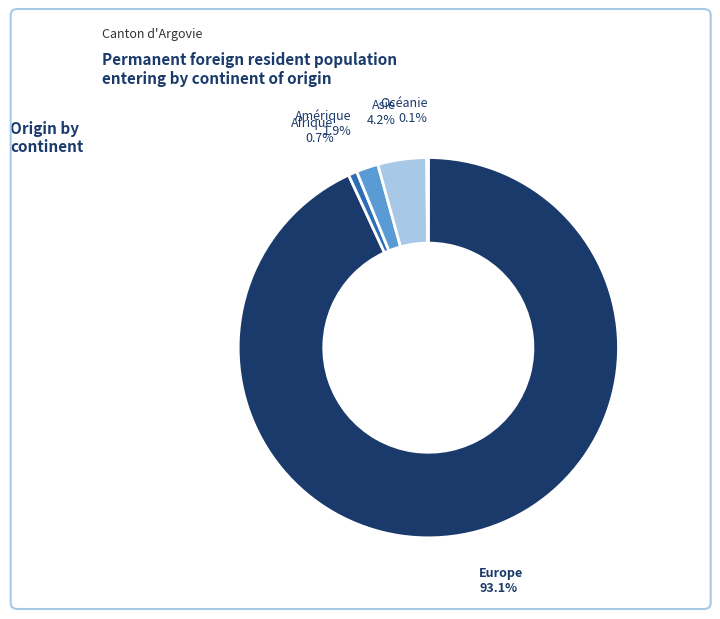

Is there a majority slice in this chart?

Yes